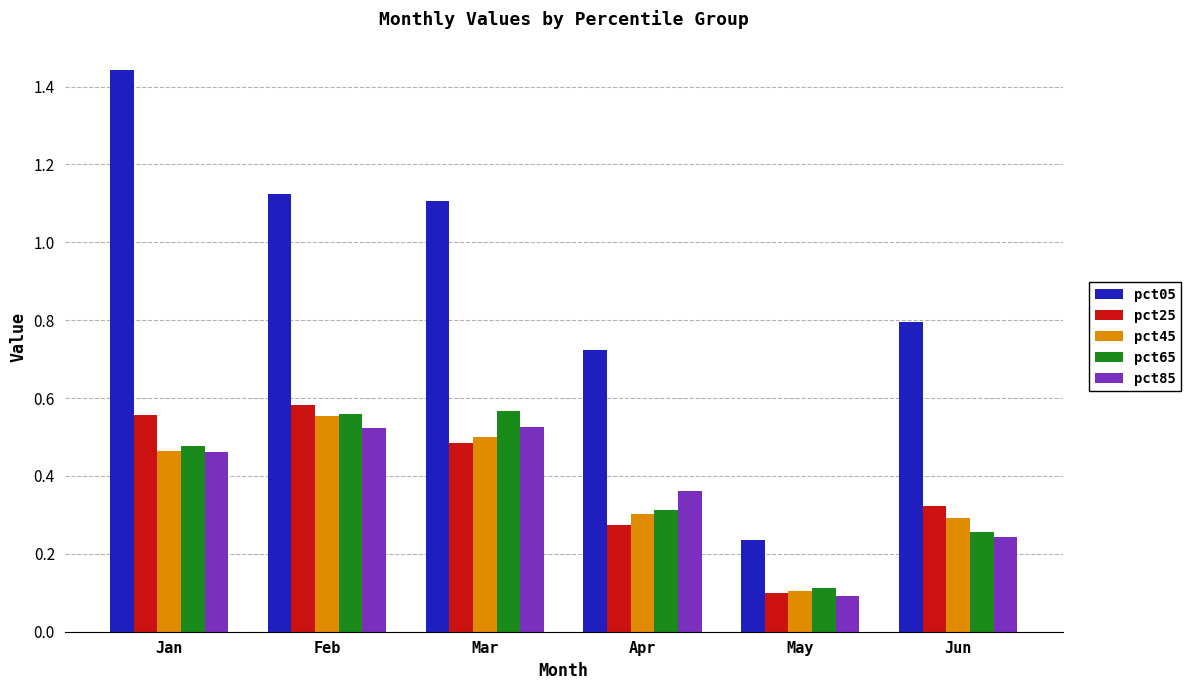

The pct25 series shows 0.1 at Feb. True or false?

False